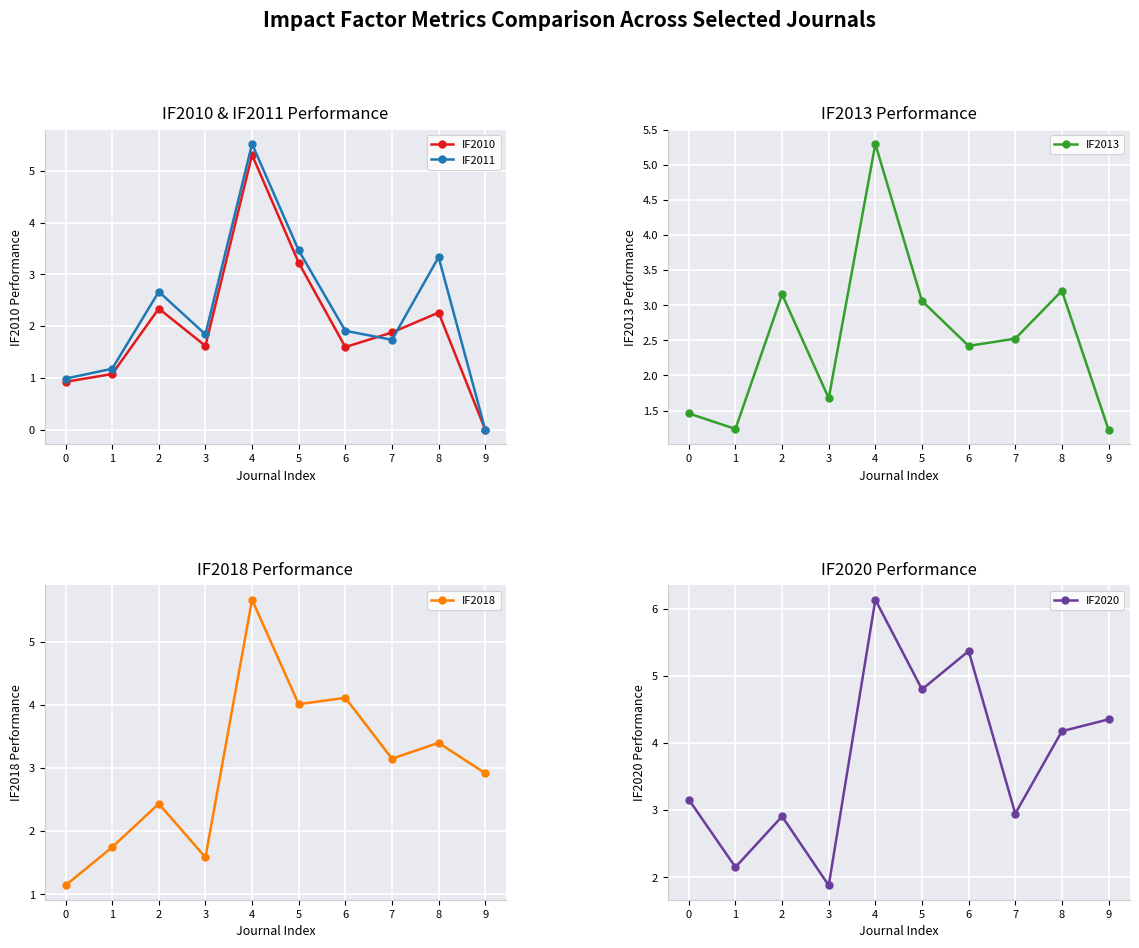

What is the difference between the maximum and second lowest values in the IF2020 series?

4.0